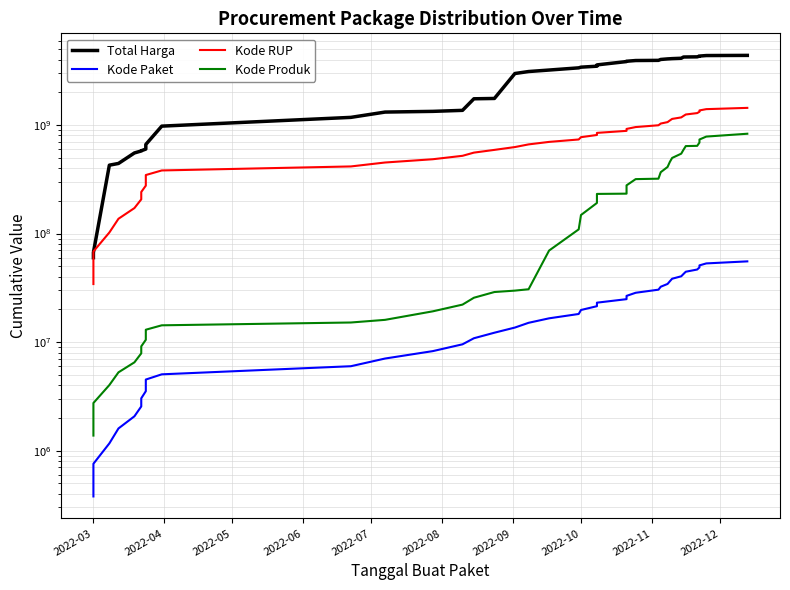

True or false: Kode RUP and Kode Paket intersect in this chart.

False